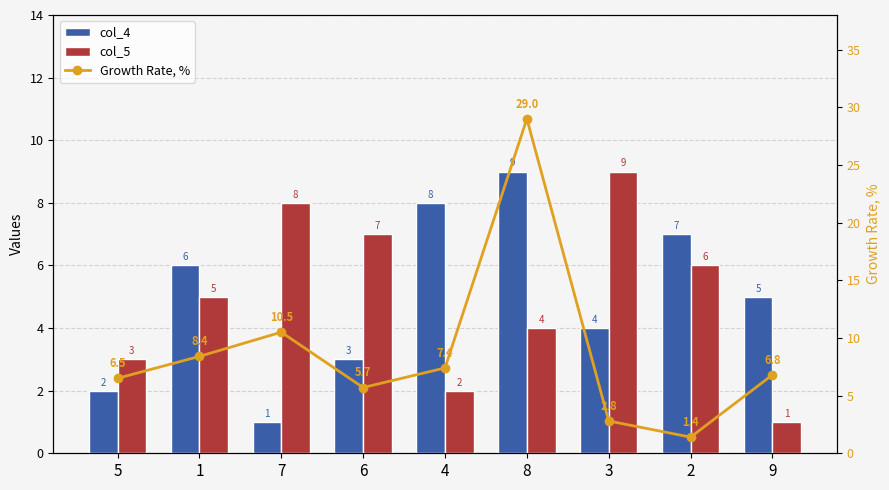

The value of col_4 at 3 is 4.0. True or false?

True